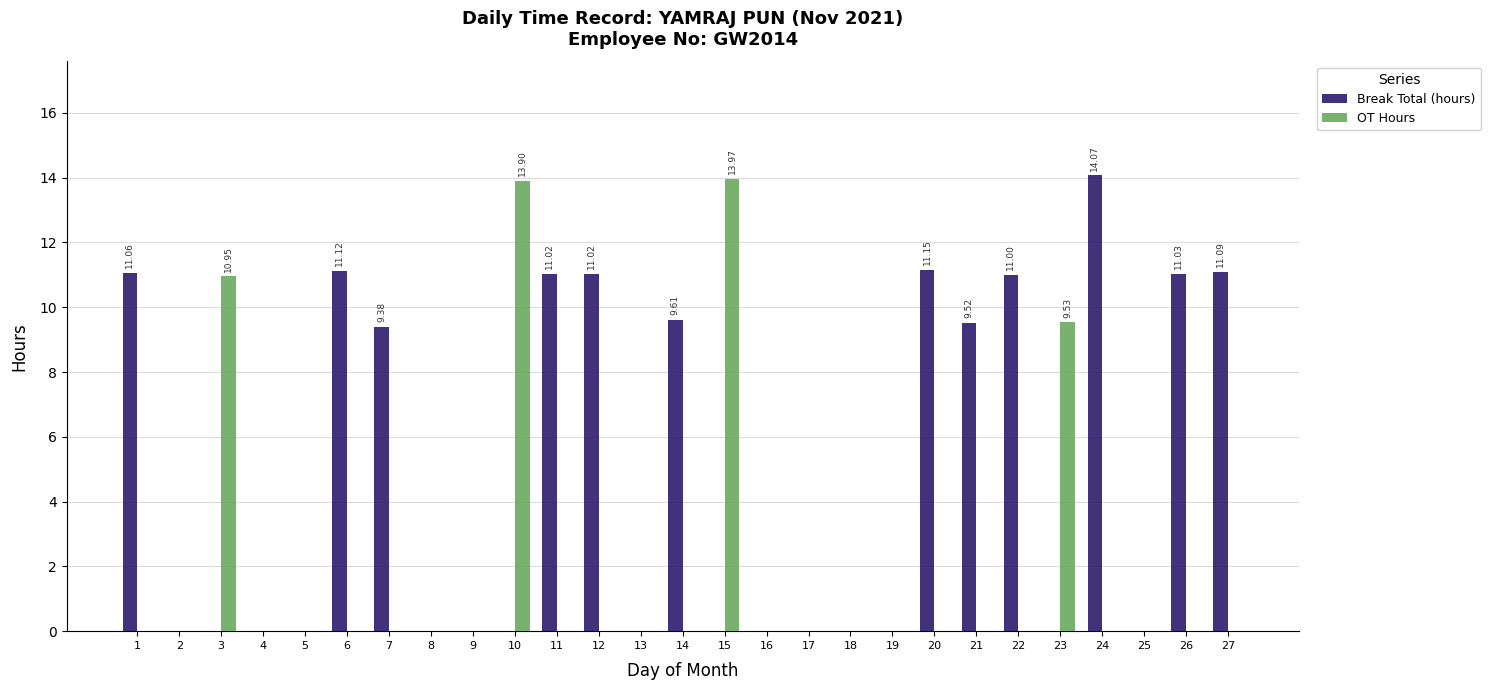

Are the bars grouped side by side (vs. stacked)?

Yes